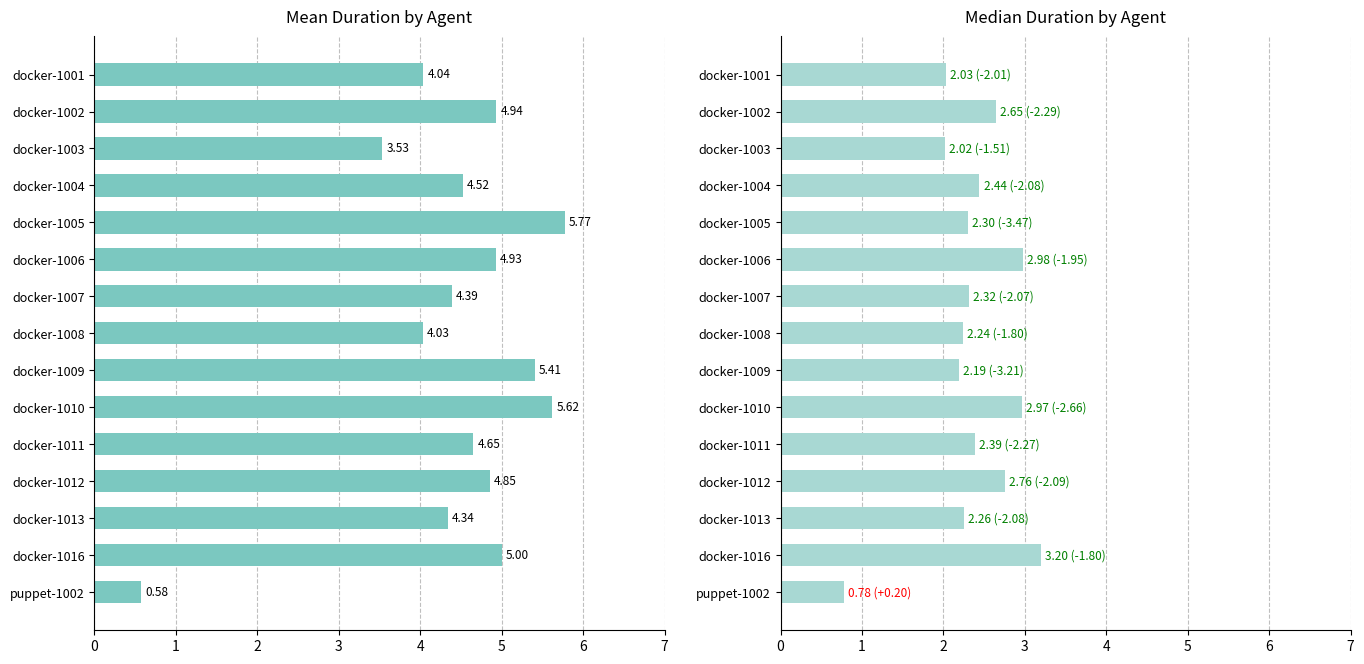

Does the chart contain any negative values?

No